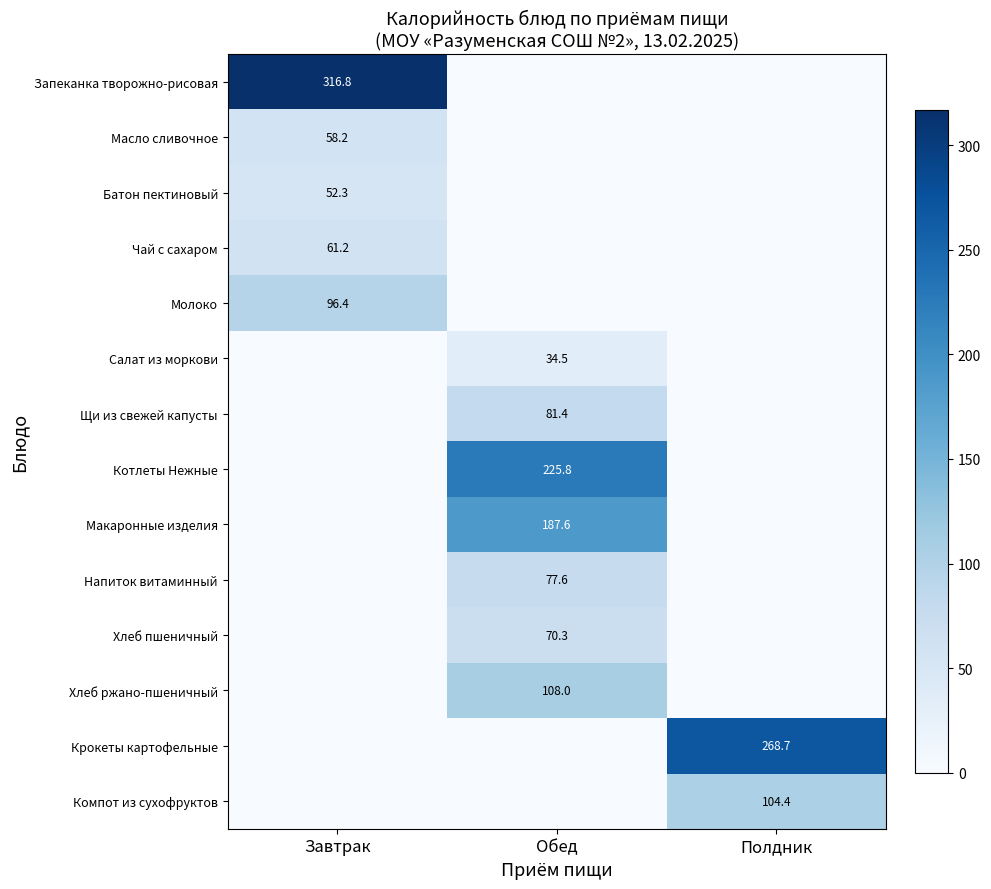

What is the difference between the highest and lowest values at Полдник?

268.7